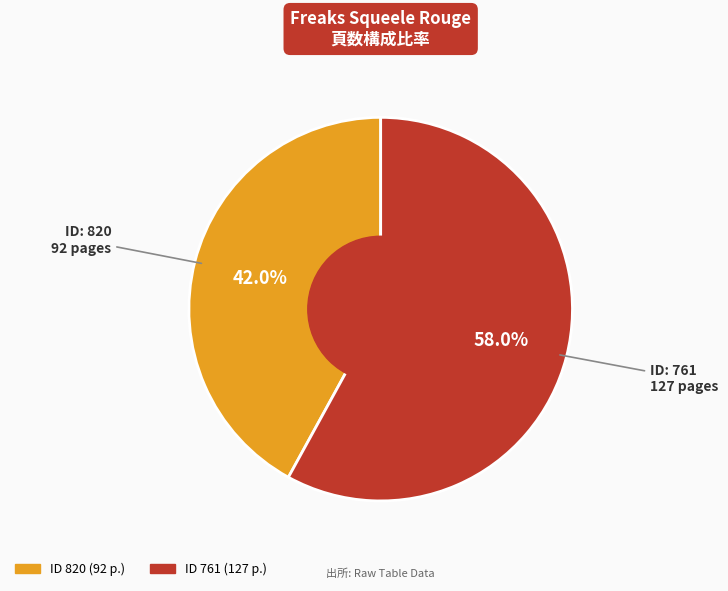

How many slices are in this pie chart?

2